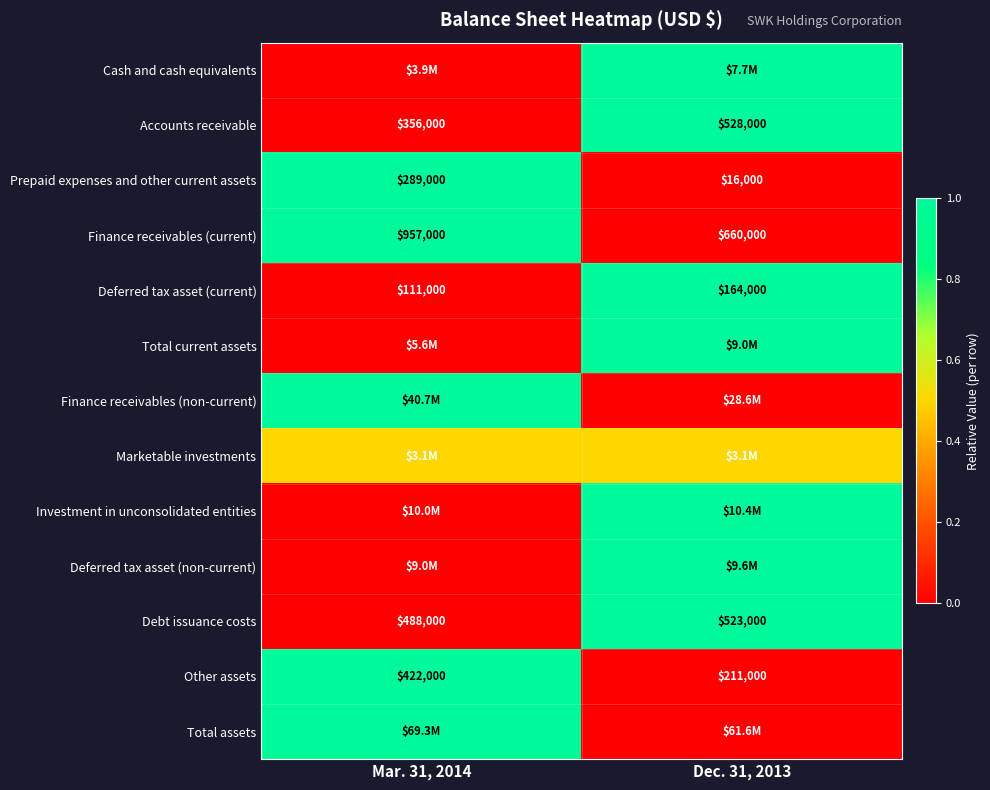

What is the minimum value for Deferred tax asset (current)?

111000.0